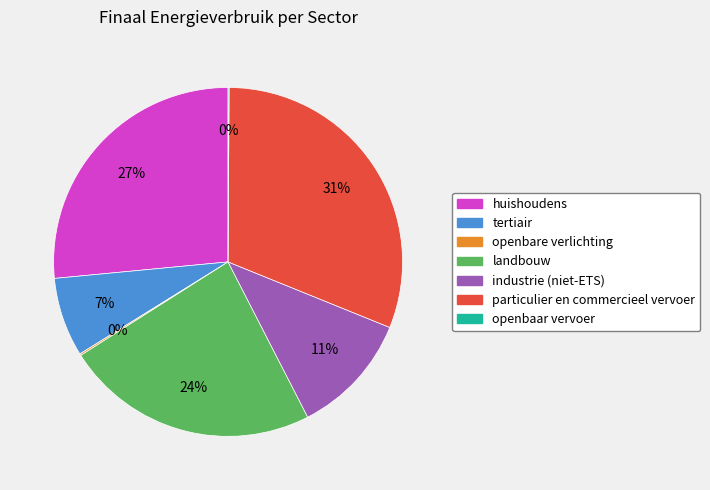

Which category has the biggest portion of the pie?

particulier en commercieel vervoer